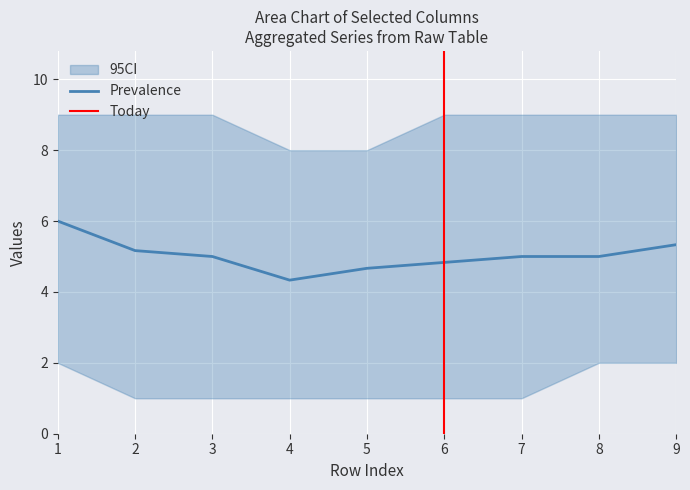

The value of Prevalence at 4 is 4.3. True or false?

True